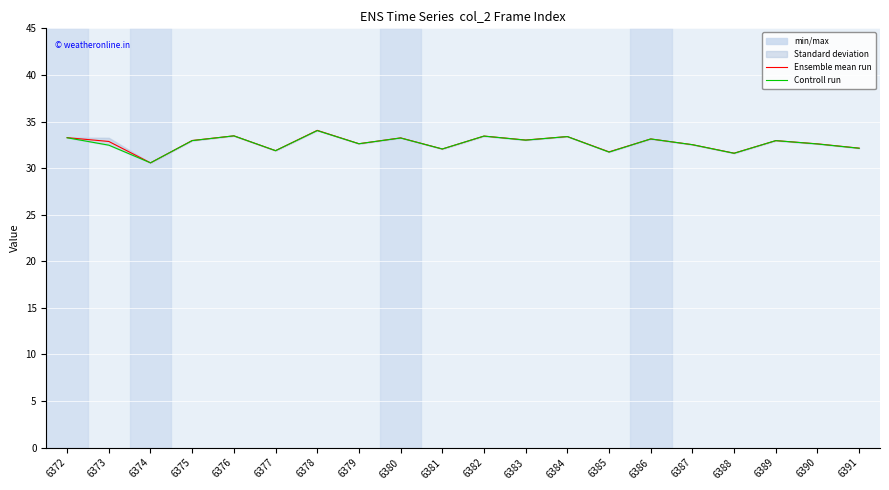

The value of Ensemble mean run at 6374 is 30.6. True or false?

True